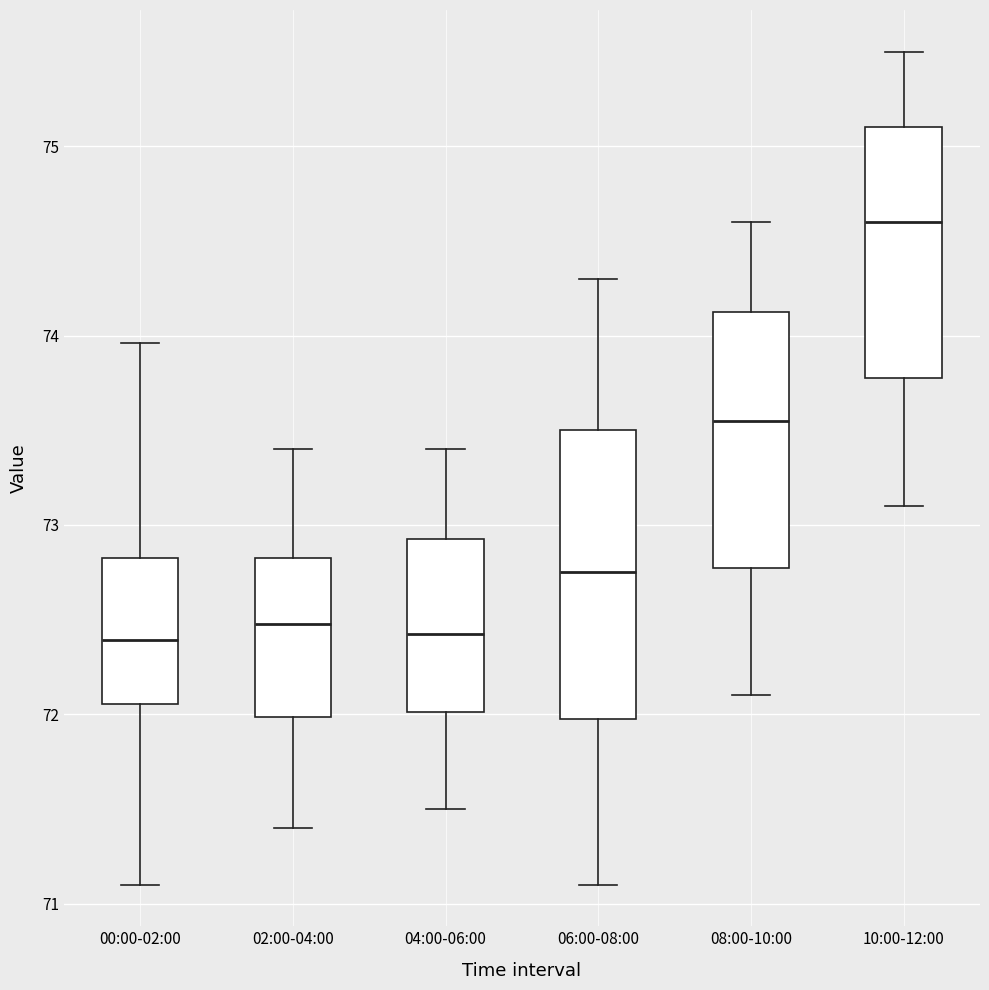

Reading left to right, transcribe this box plot: for each box, give where its median line is, the range the box spans, and where its two whiskers end, as read against the y-axis. The values are not printed on the chart, so give them approximately, as read against the axis.

00:00-02:00: median 72.4, box 72.1 to 72.8, whiskers 71.1 to 74.0
02:00-04:00: median 72.5, box 72.0 to 72.8, whiskers 71.4 to 73.4
04:00-06:00: median 72.4, box 72.0 to 72.9, whiskers 71.5 to 73.4
06:00-08:00: median 72.8, box 72.0 to 73.5, whiskers 71.1 to 74.3
08:00-10:00: median 73.6, box 72.8 to 74.1, whiskers 72.1 to 74.6
10:00-12:00: median 74.6, box 73.8 to 75.1, whiskers 73.1 to 75.5